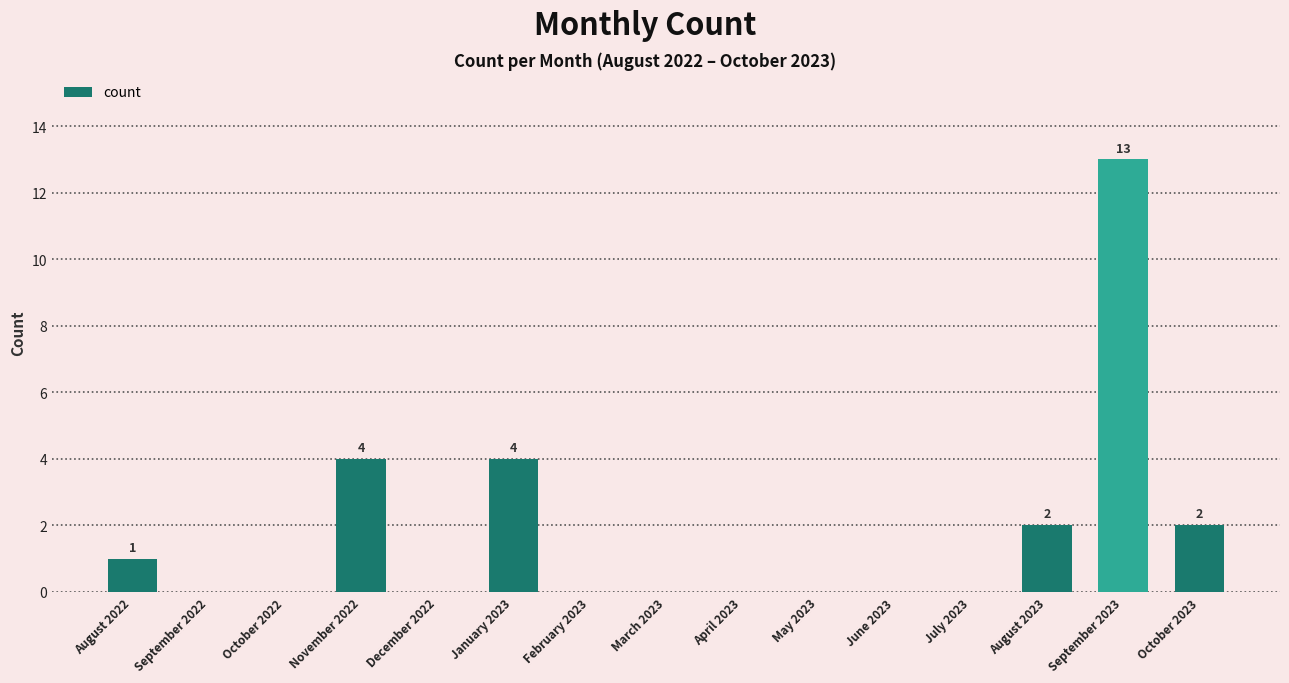

What is the change in value from November 2022 to December 2022?

-4